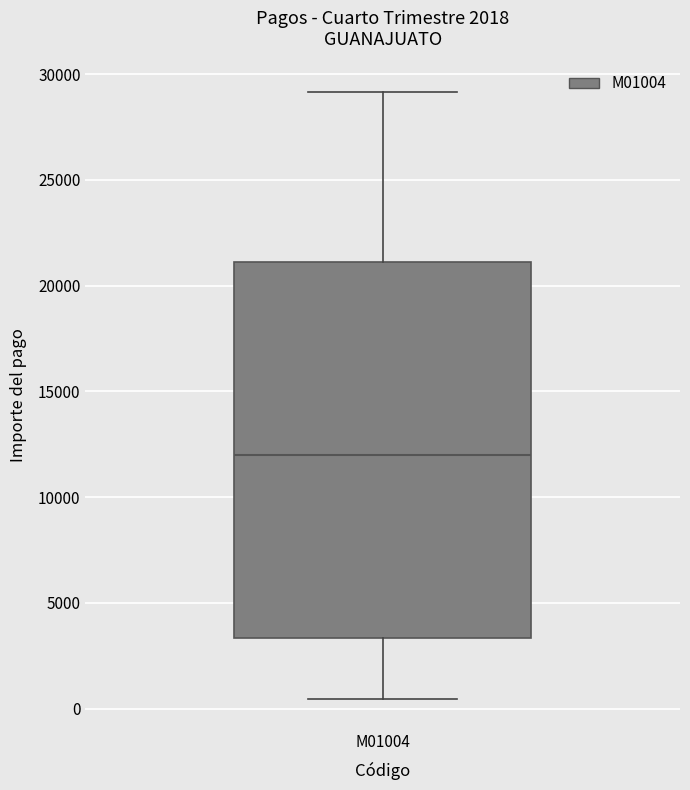

Where is the lower edge of the box for M01004 on the y-axis? The values are not printed on the chart, so give them approximately, as read against the axis.

3500